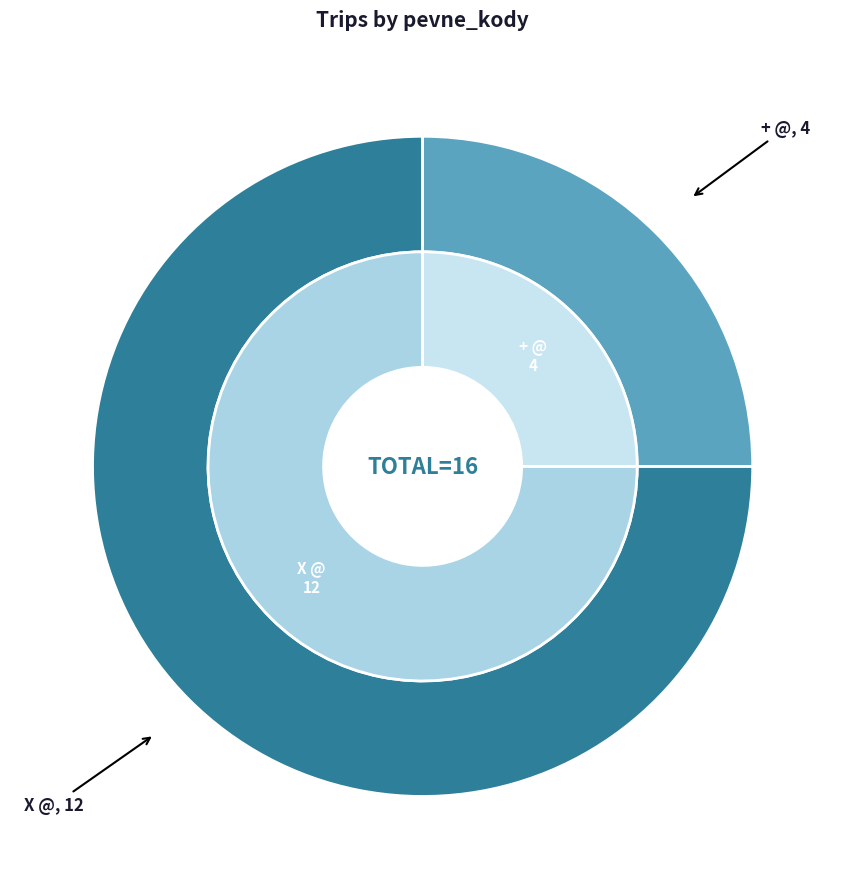

Combined, what portion of the pie is + @ and X @?

100.0%